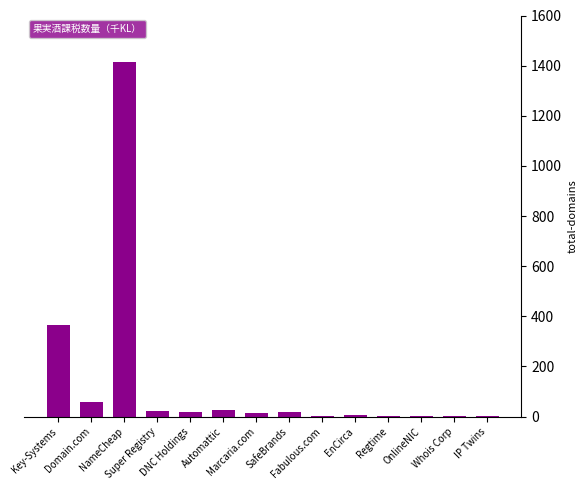

What is the sum of all values?

1949